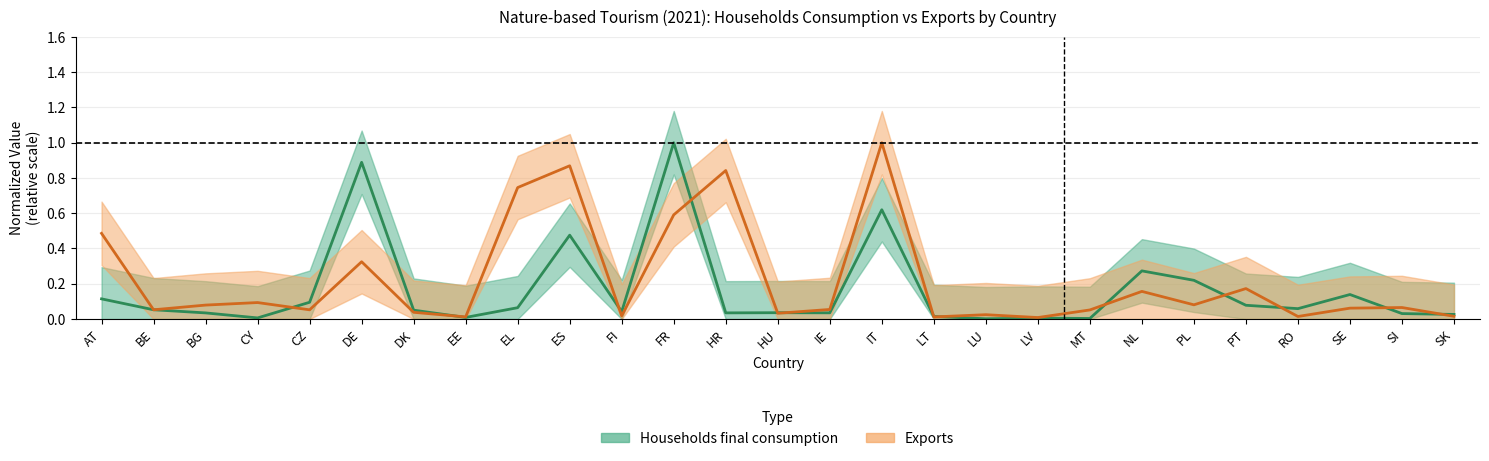

The Exports series shows 0.3 at EL. True or false?

False